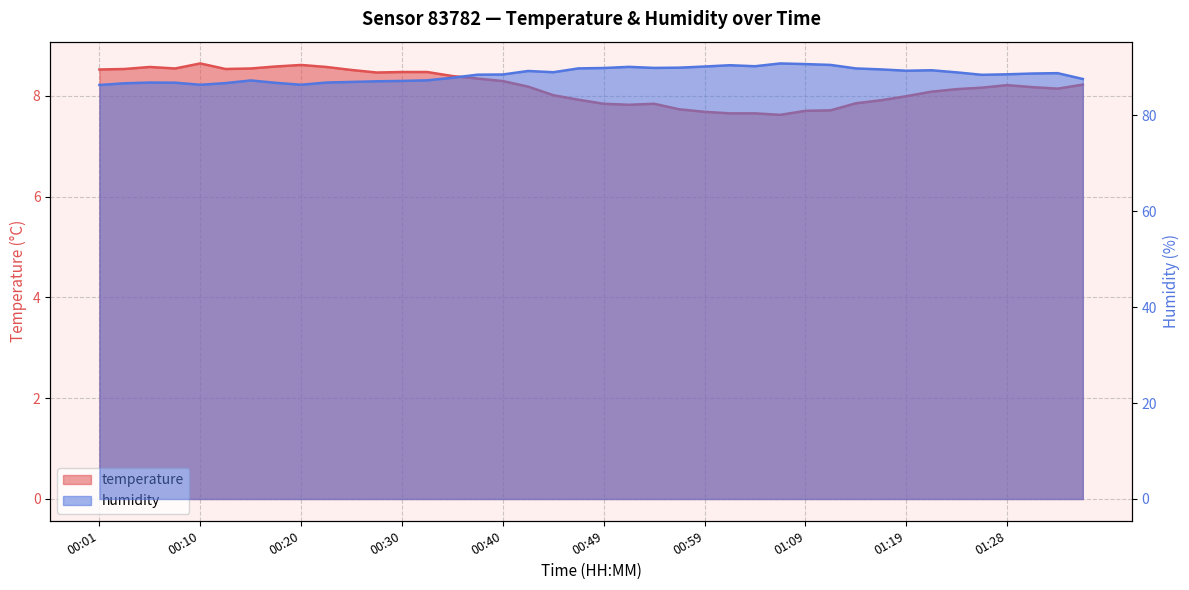

What is the difference between the temperature values at 00:35 and 00:10?

0.2